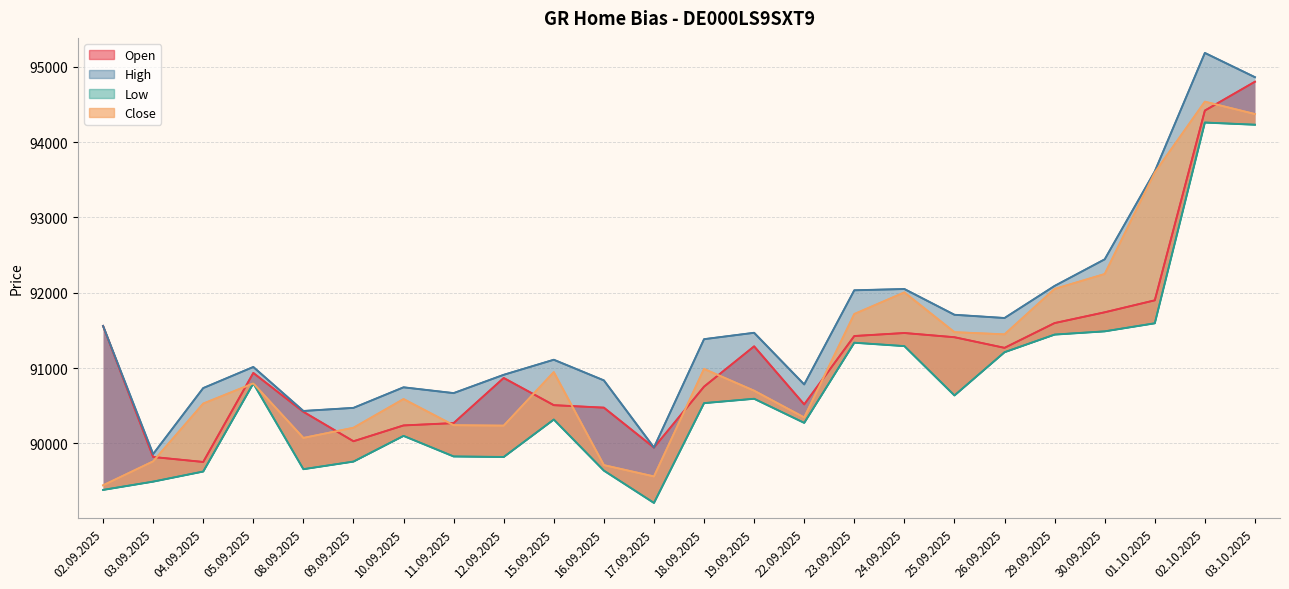

At which category is the sum across all series the highest?

02.10.2025